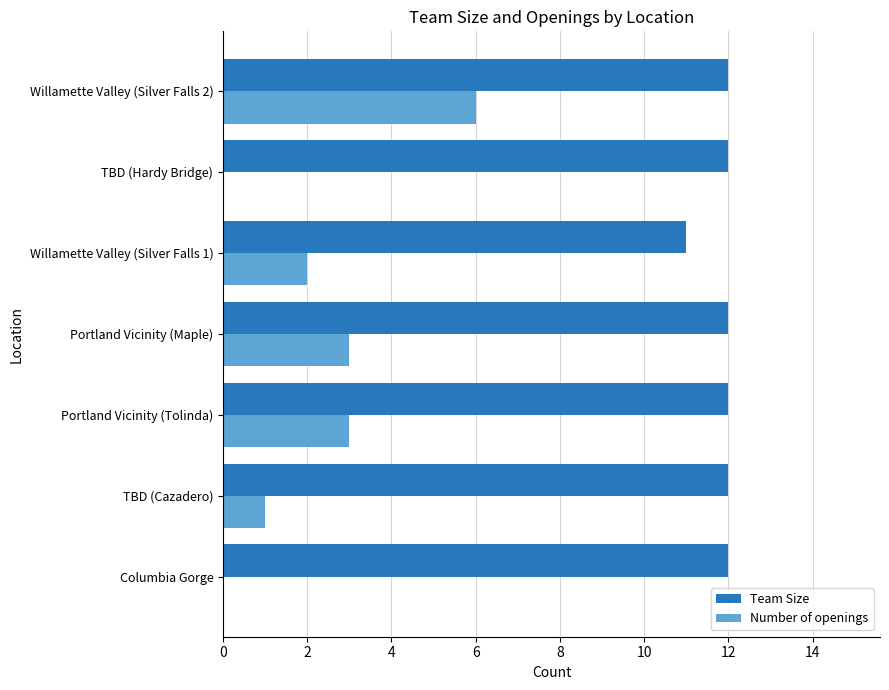

What are all the series names shown in the legend?

Team Size, Number of openings